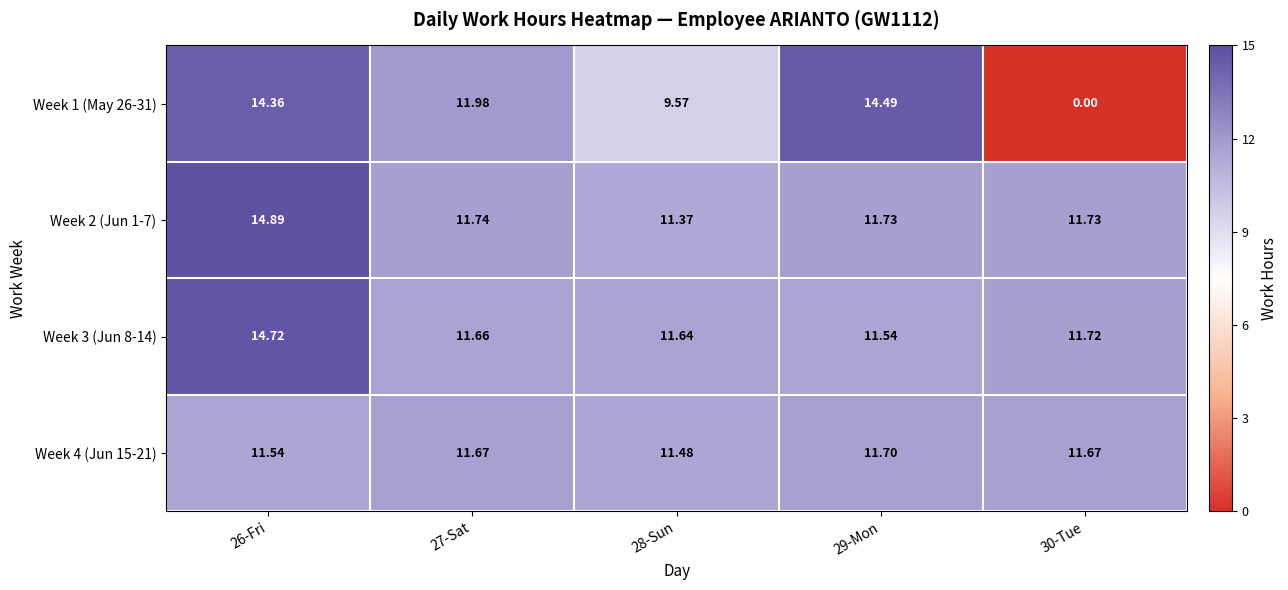

Is the value of Week 3 (Jun 8-14) at 26-Fri greater than the value of Week 1 (May 26-31) at 26-Fri?

Yes